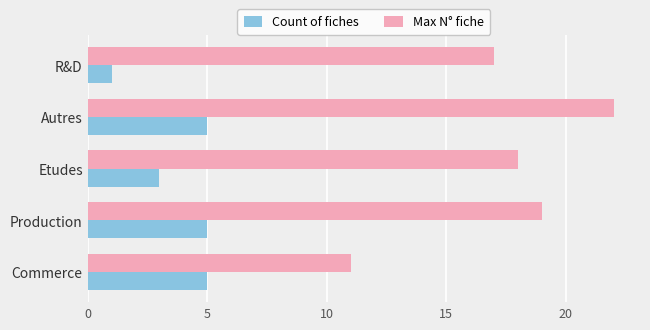

Which label corresponds to the largest value in the chart?

Autres